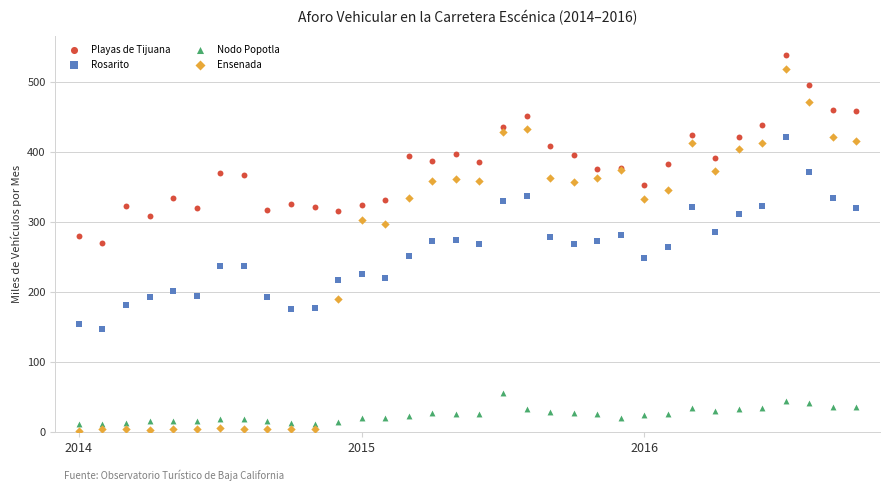

Which series reaches the minimum Y coordinate?

Ensenada